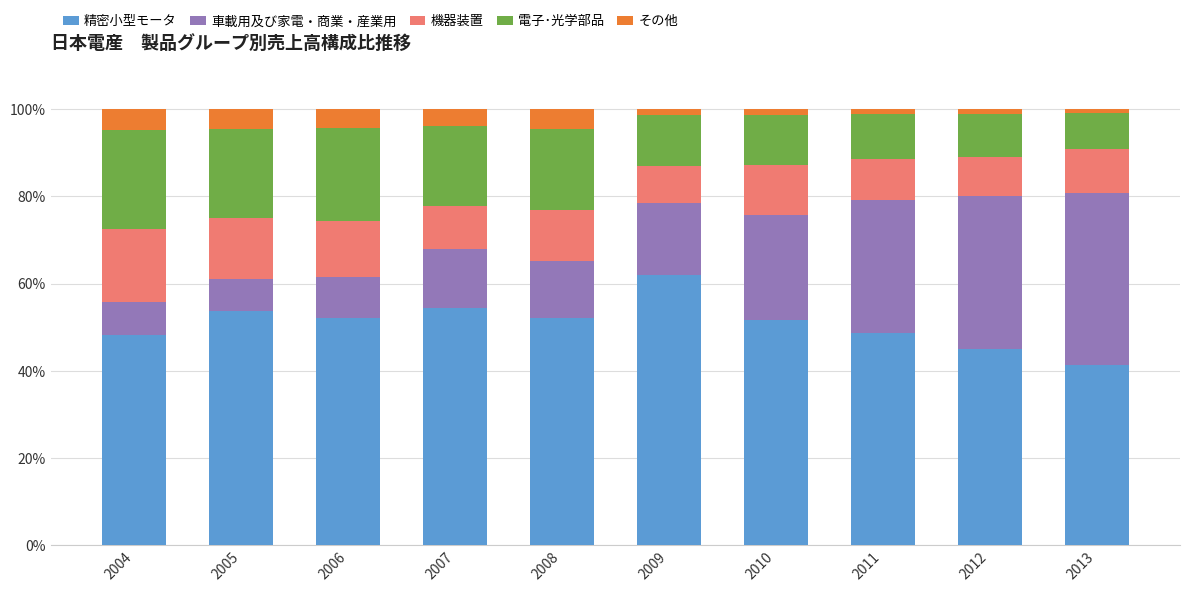

The 精密小型モータ series shows 48.2 at 2004. True or false?

True